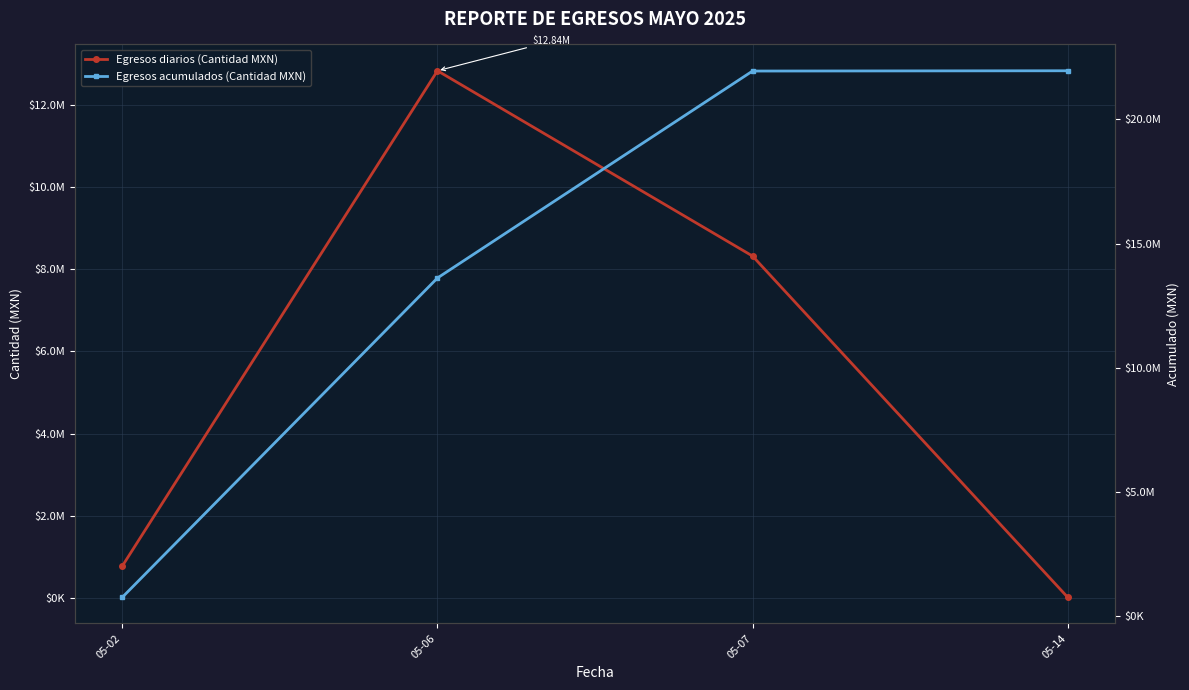

Is this an area chart (filled region under the line)?

No